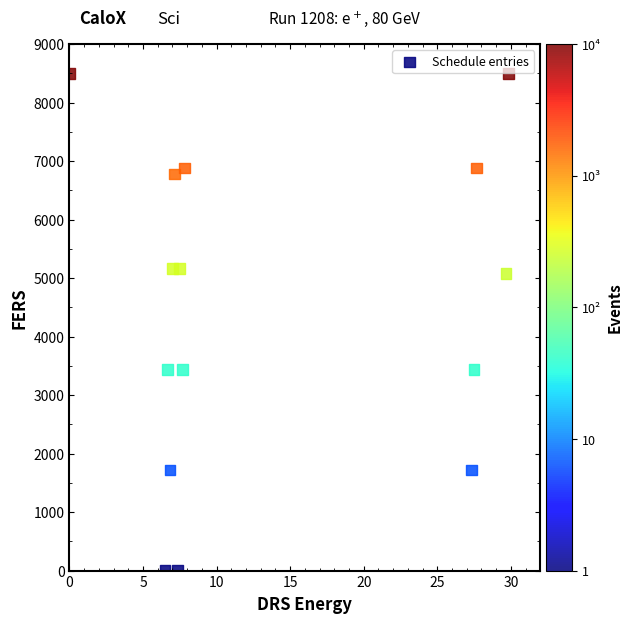

What is the range of Y values (max minus min)?

8499.8